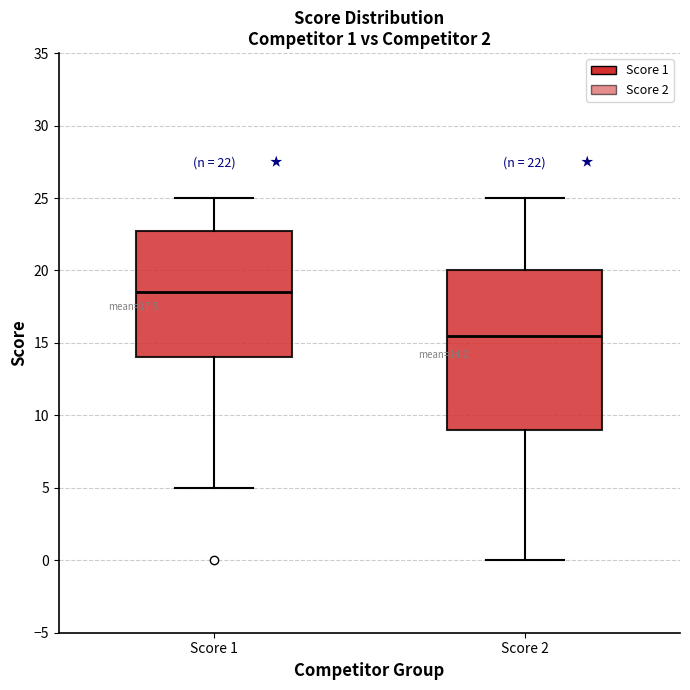

Comparing the boxes themselves (not the whiskers), which one is the tallest?

Score 2